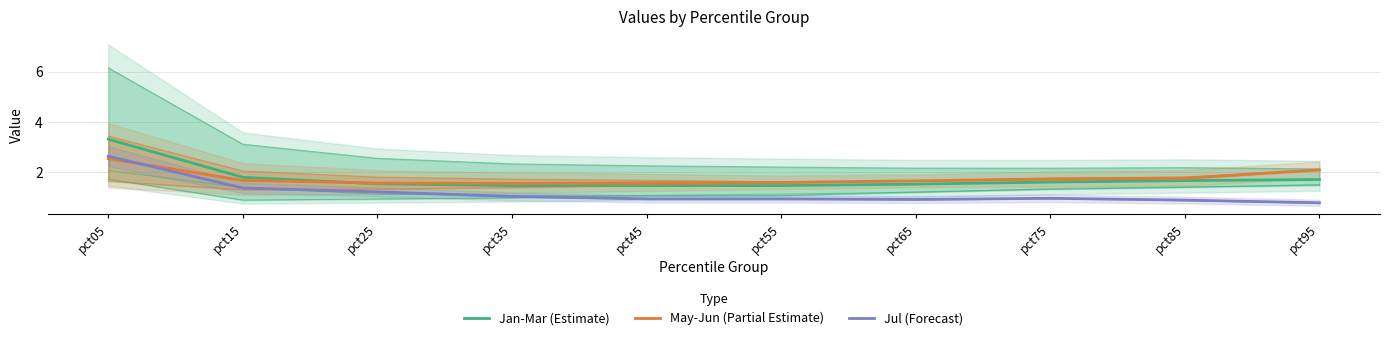

What is the greatest value displayed?

3.3